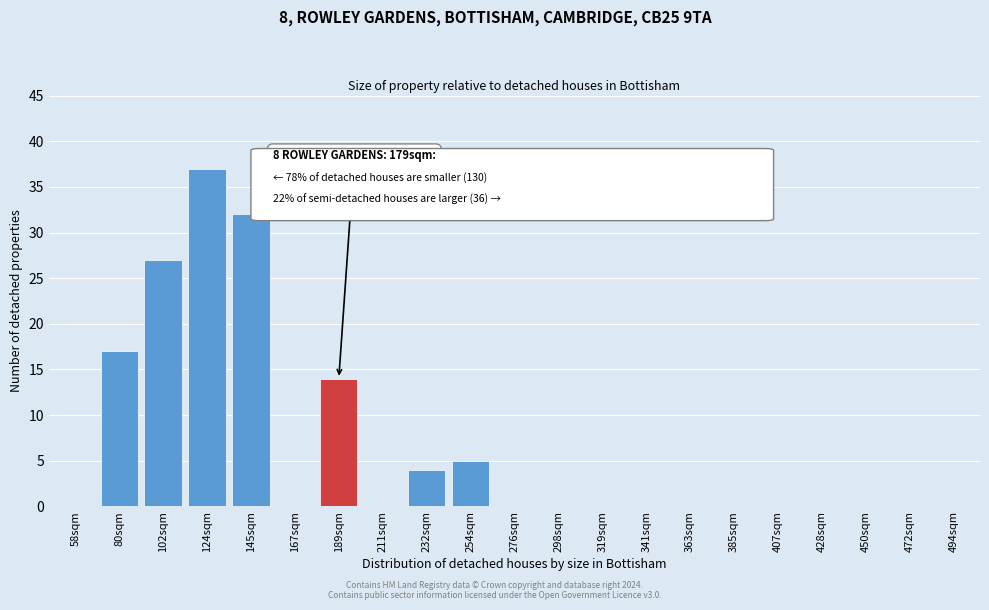

Reading left to right, list all the values displayed in this chart.

58sqm=0	80sqm=17	102sqm=27	124sqm=37	145sqm=32	167sqm=0	189sqm=14	211sqm=0	232sqm=4	254sqm=5	276sqm=0	298sqm=0	319sqm=0	341sqm=0	363sqm=0	385sqm=0	407sqm=0	428sqm=0	450sqm=0	472sqm=0	494sqm=0